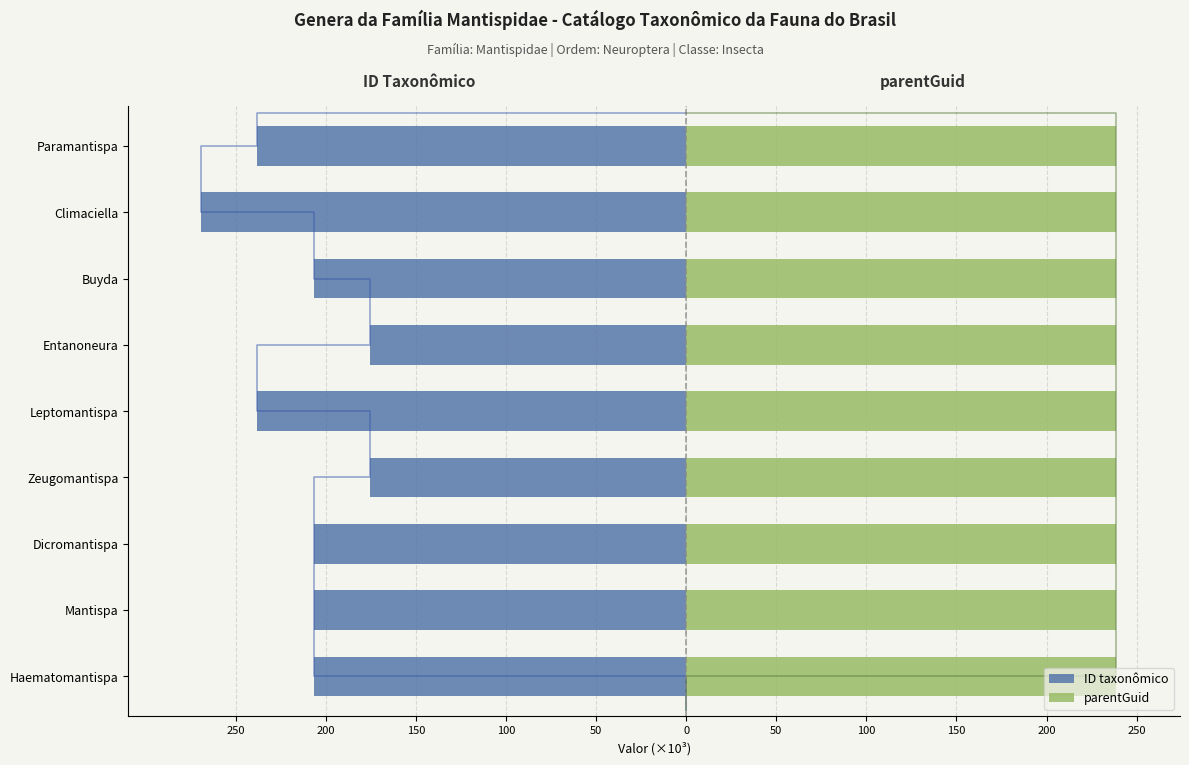

How many bars are there in total?

18